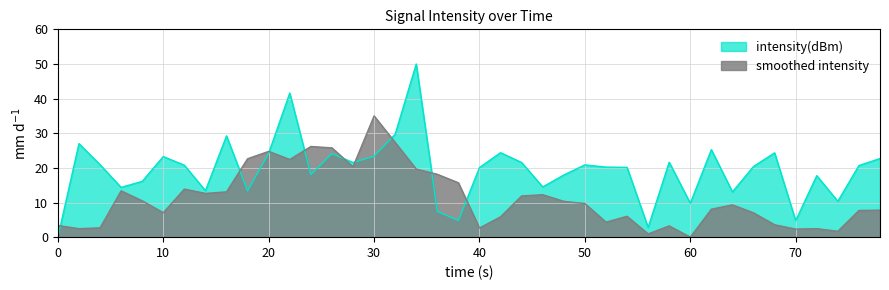

How many points are lower than both their immediate neighbors (excluding endpoints)?

12